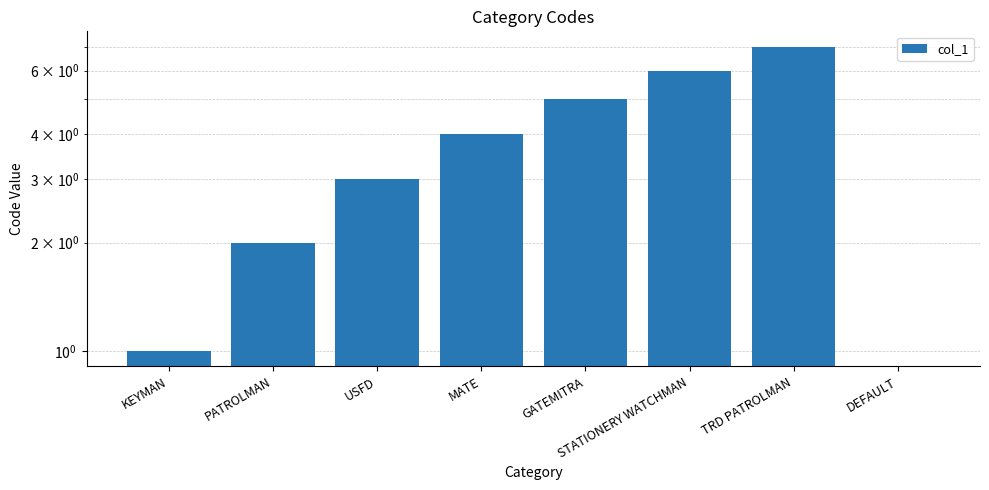

How many values are above zero?

7